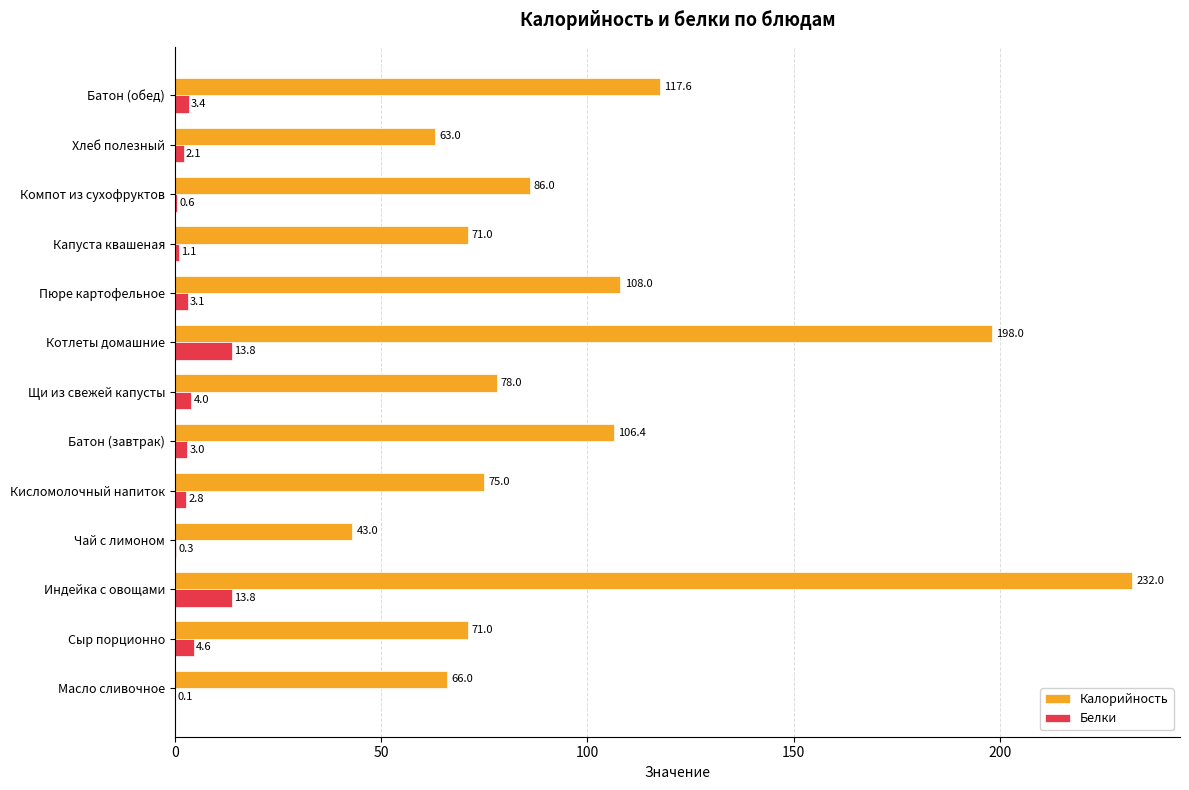

What is the total value across all series at Котлеты домашние?

211.8